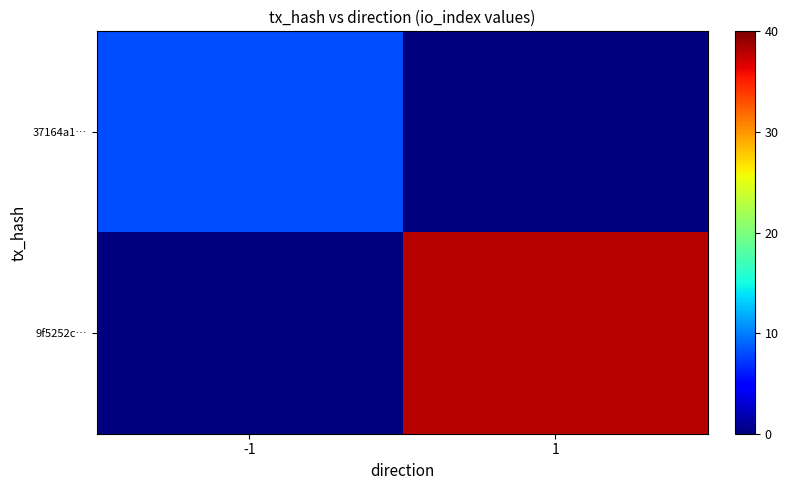

Rank the series at -1 from lowest to highest value.

9f5252c…, 37164a1…